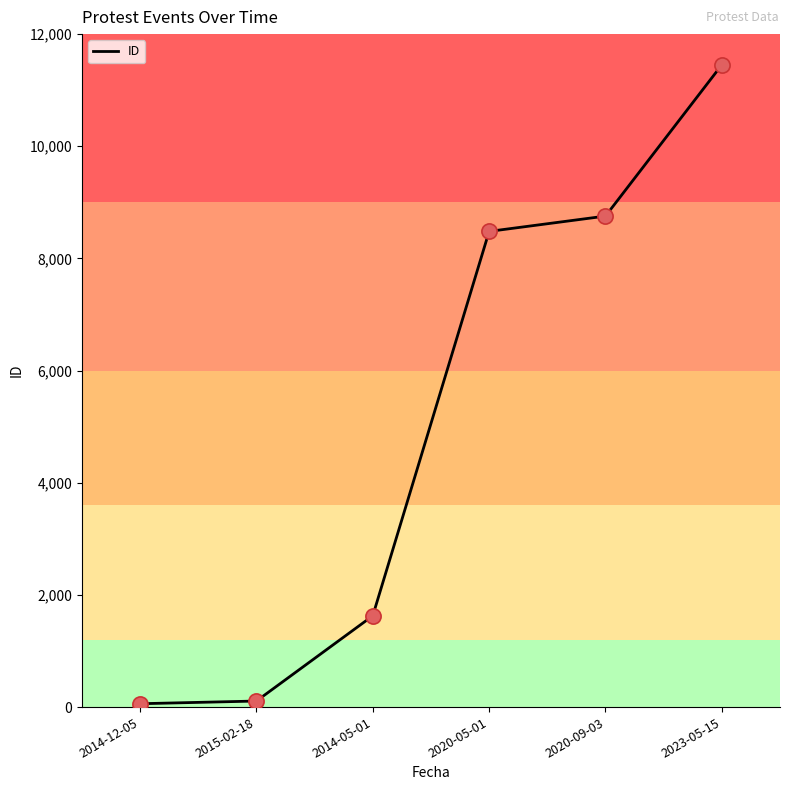

What is the change in value from 2014-12-05 to 2014-05-01?

+1568